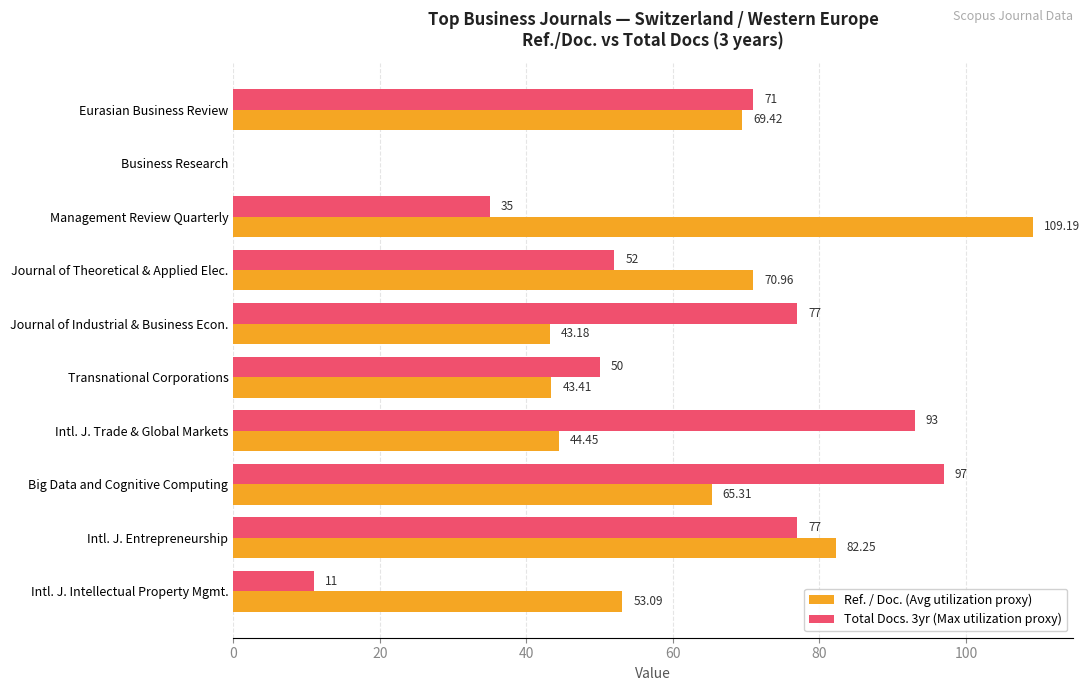

At which label is Total Docs. 3yr (Max utilization proxy) closest to 48?

Transnational Corporations